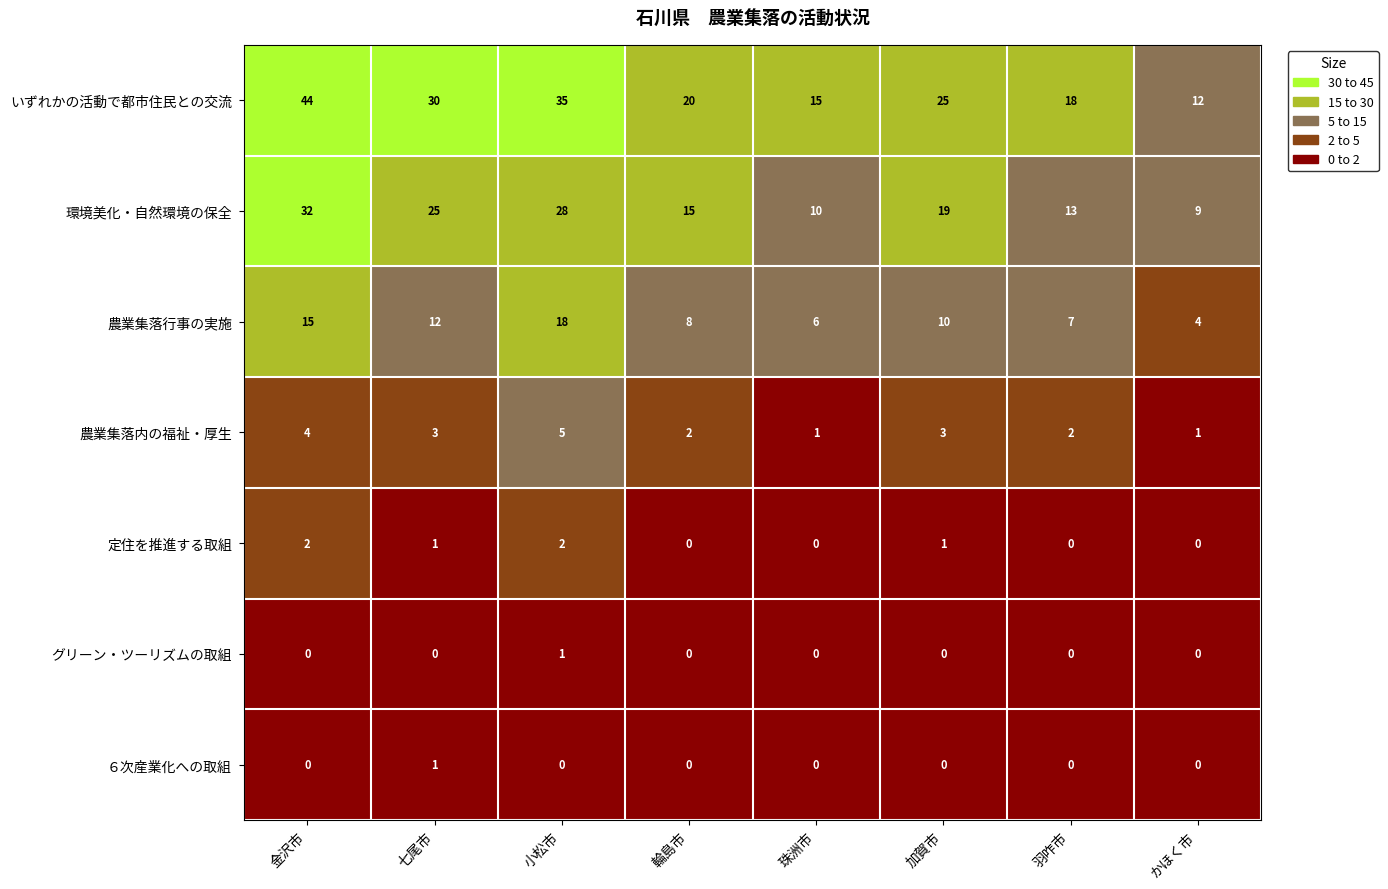

Which series has the largest range (max minus min)?

いずれかの活動で都市住民との交流